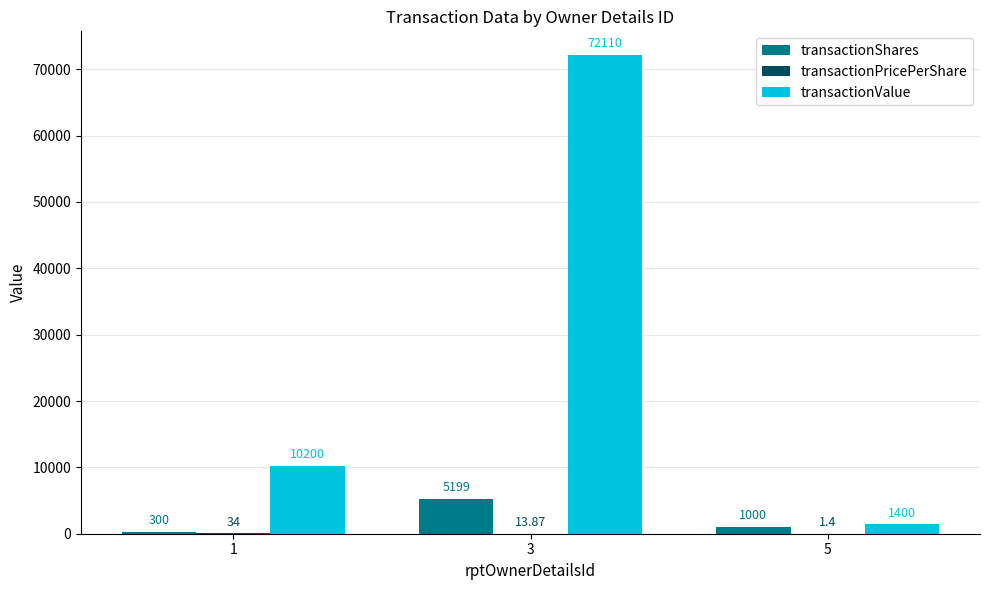

At which category is the sum across all series the highest?

3